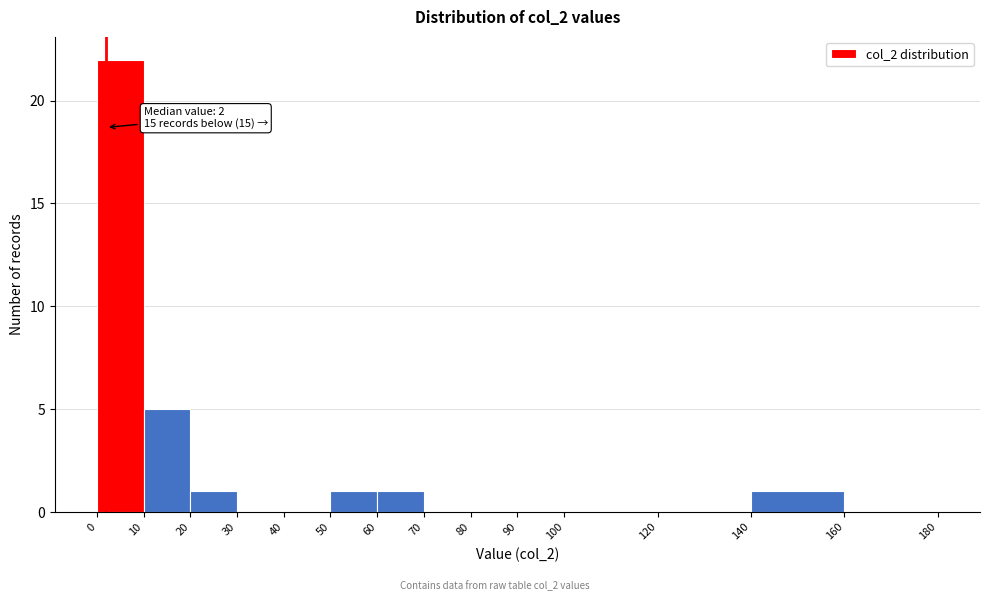

Which range on the x-axis has the tallest bar?

0 to 10